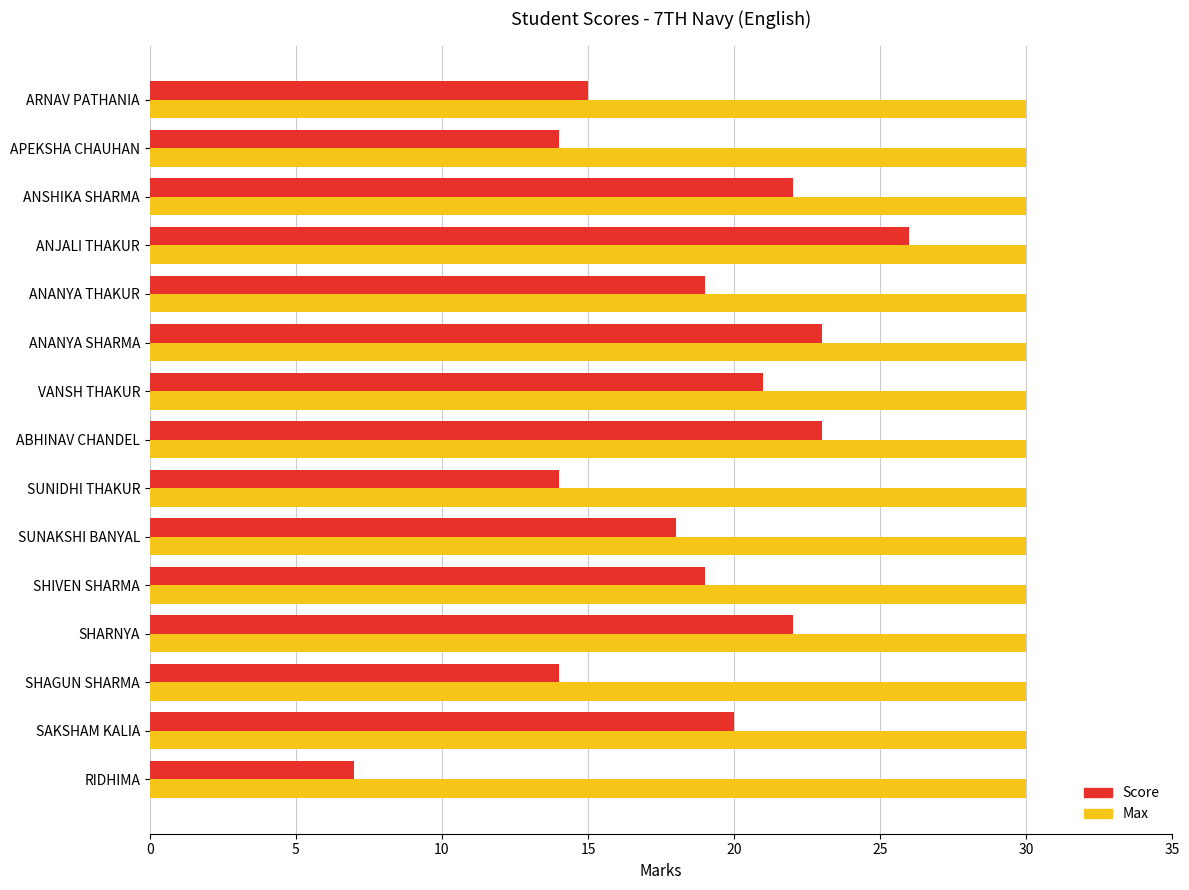

True or false: Score has a value of 7 at RIDHIMA.

True